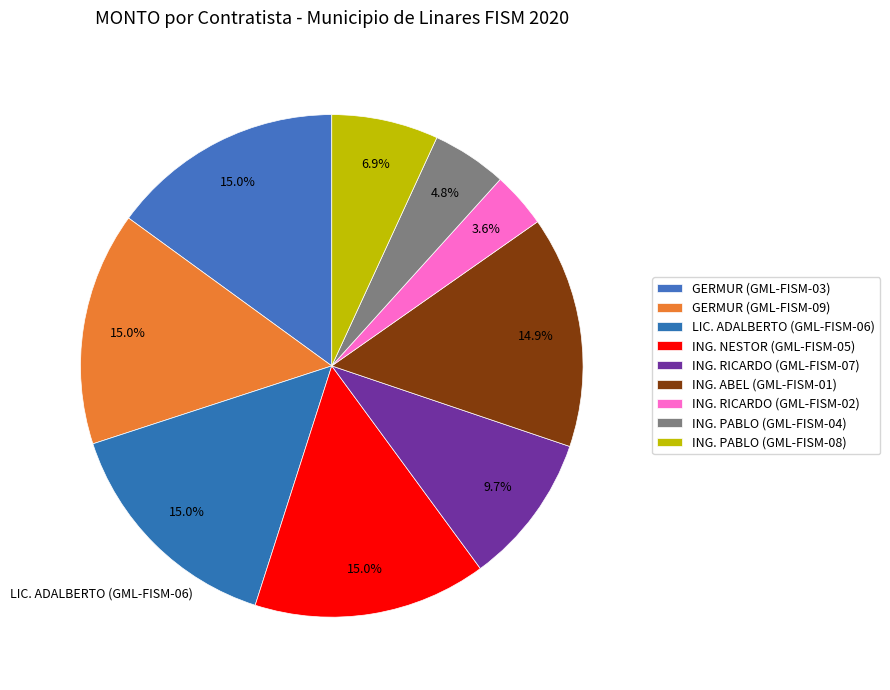

Between ING. ABEL (GML-FISM-01) and ING. RICARDO (GML-FISM-02), which is larger?

ING. ABEL (GML-FISM-01)